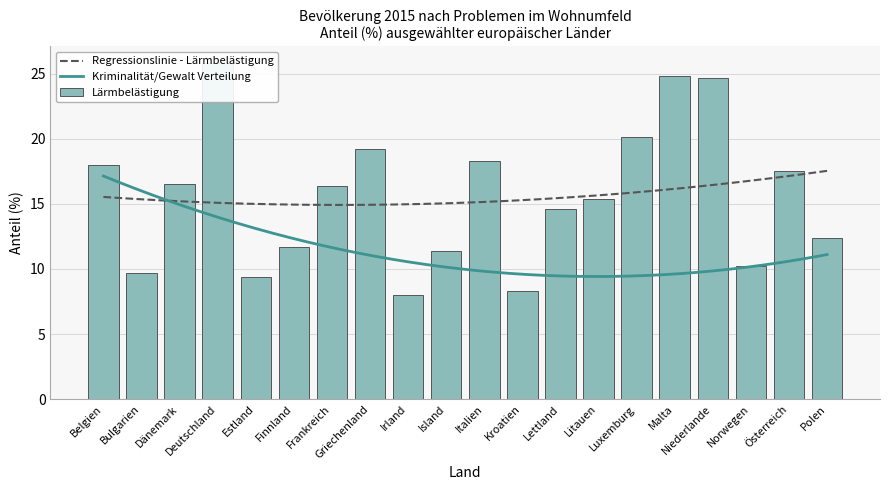

What is the label of the 5th bar from the right?

Malta